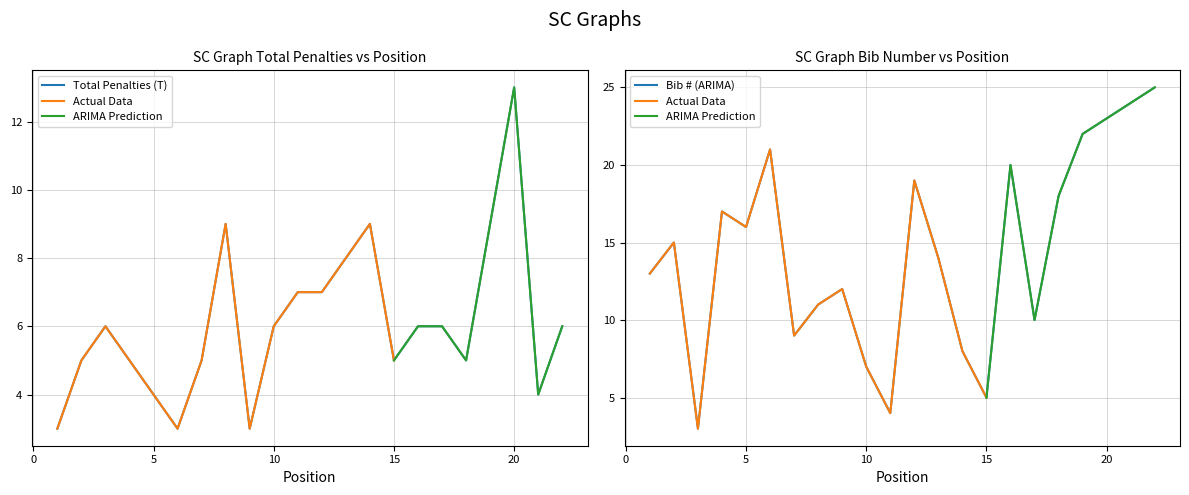

List the series in order of their peak value, highest first.

Bib (#), Total Penalties (T)